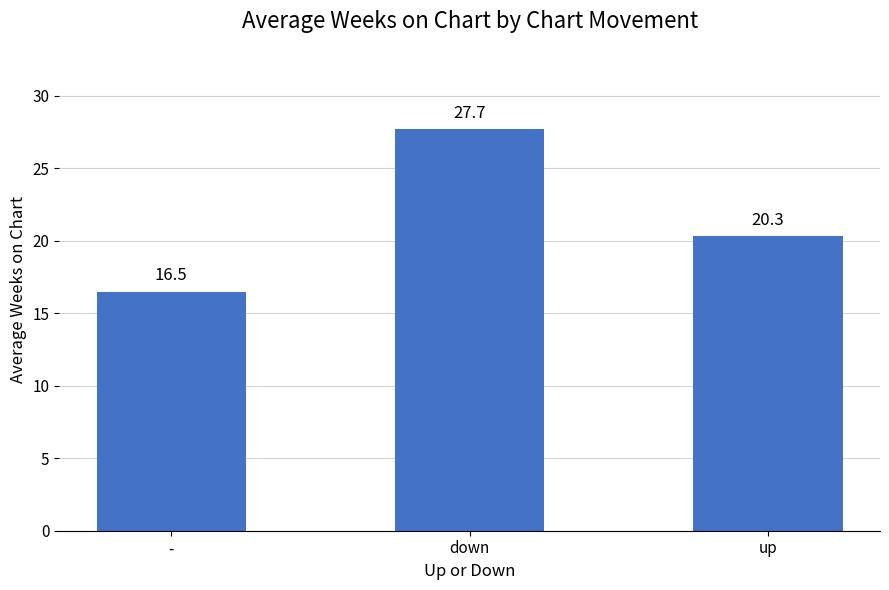

Reading right to left, list all the values displayed in this chart.

up=20.3	down=27.7	-=16.5